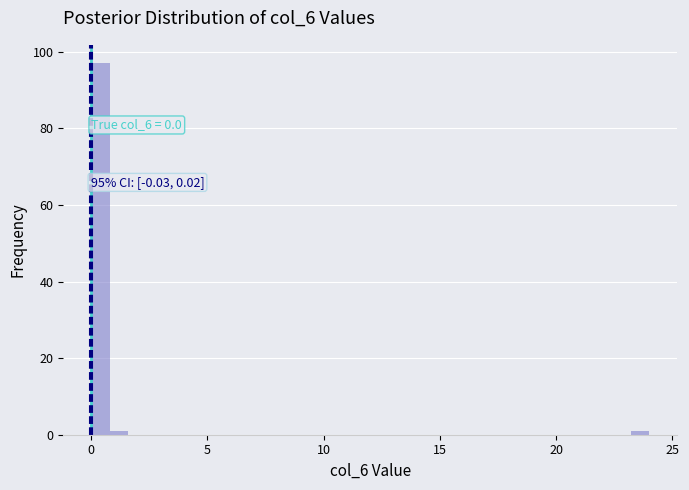

Read against the x-axis, roughly where is the centre of the tallest bar?

0.5